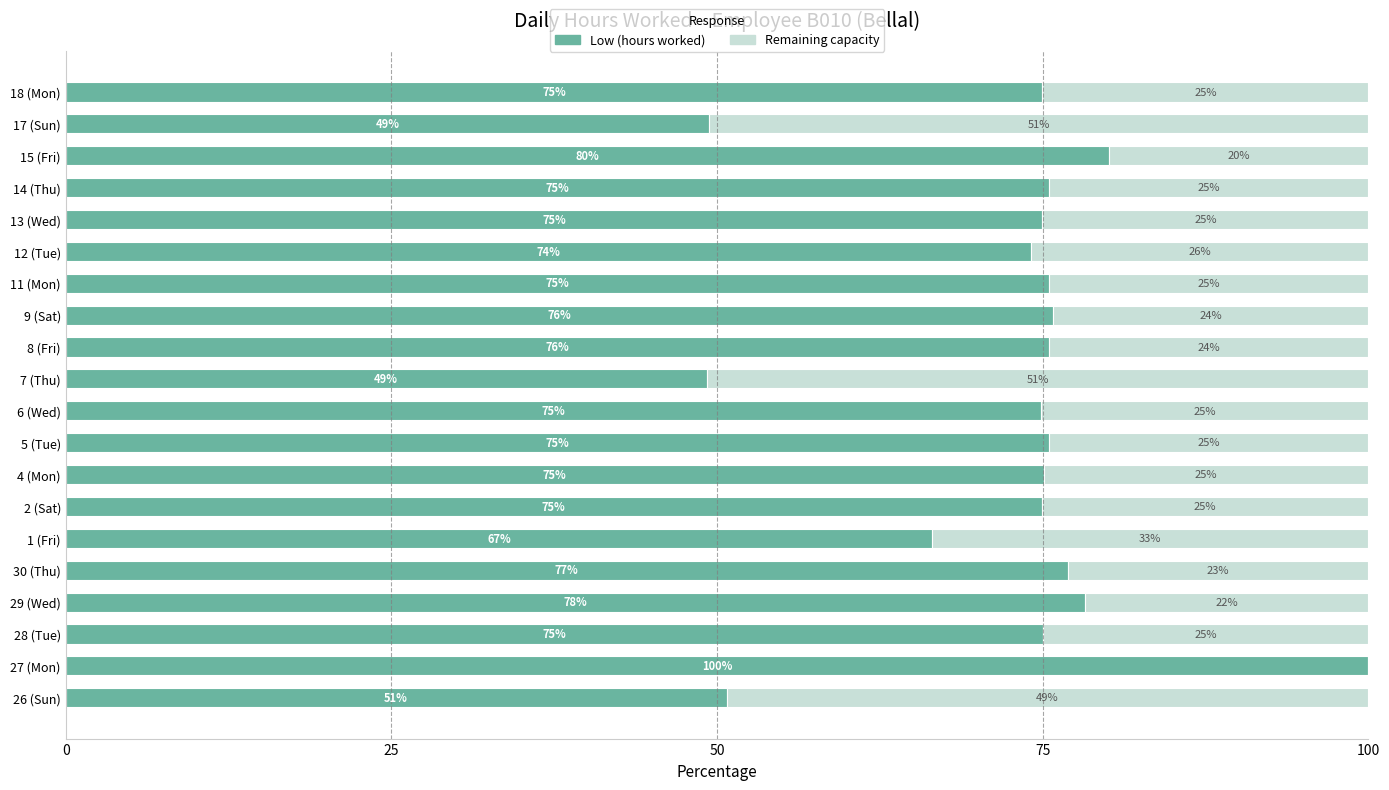

What is the total value across all series at 2 (Sat)?

100.0